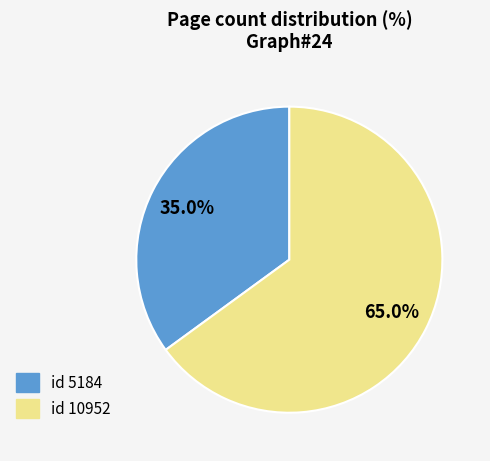

Is there any slice that represents more than half of the pie?

Yes